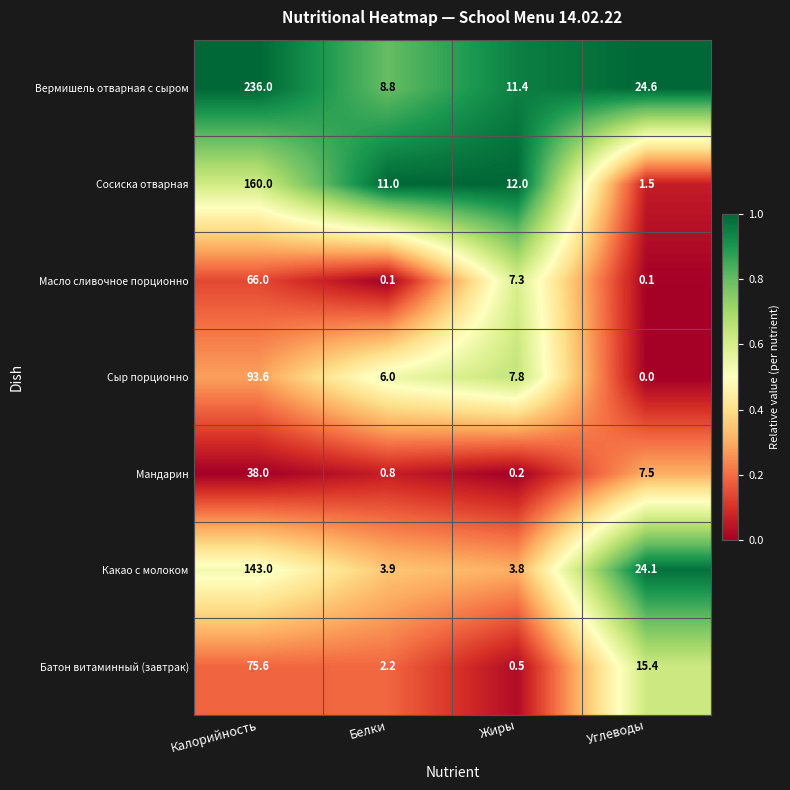

True or false: Батон витаминный (завтрак) has a value of 3.4 at Белки.

False